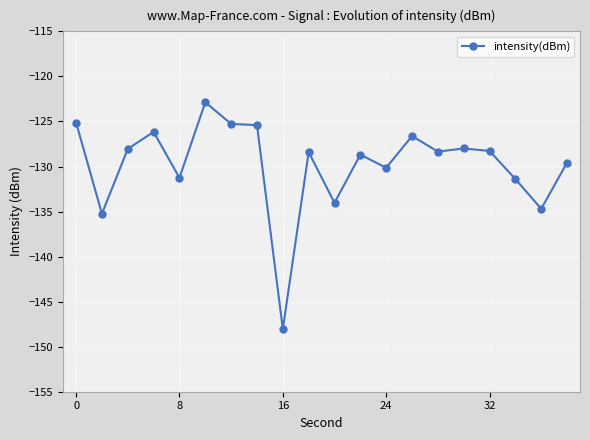

What is the sum of all values?

-2595.6